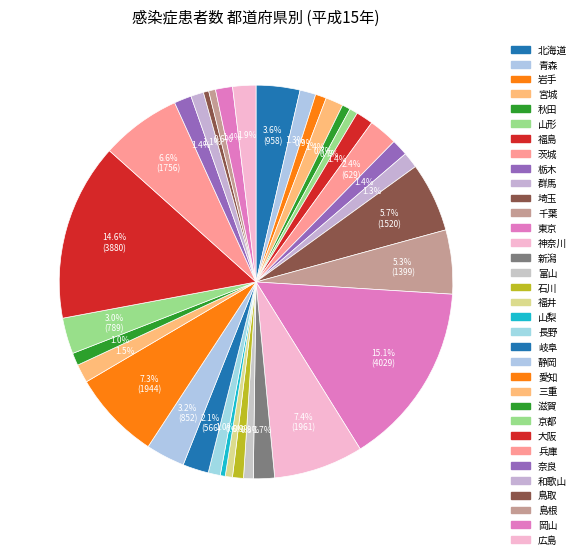

To the nearest percent, what portion does 宮城 represent?

1%